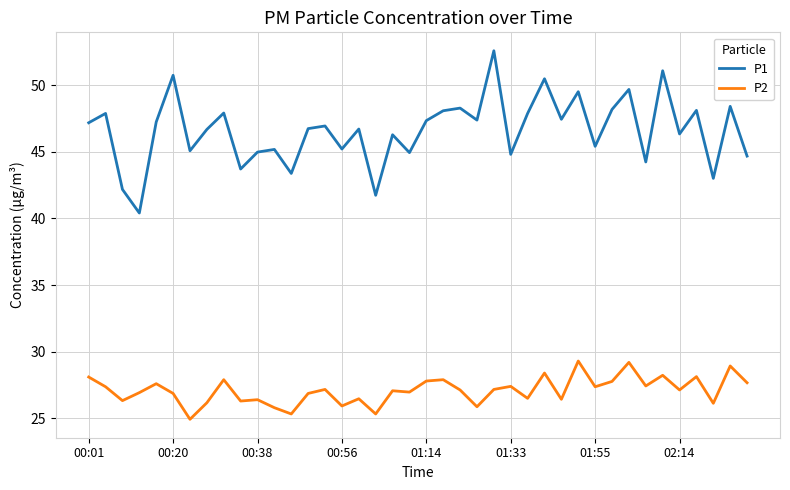

List the series in order of their overall mean, lowest first.

P2, P1